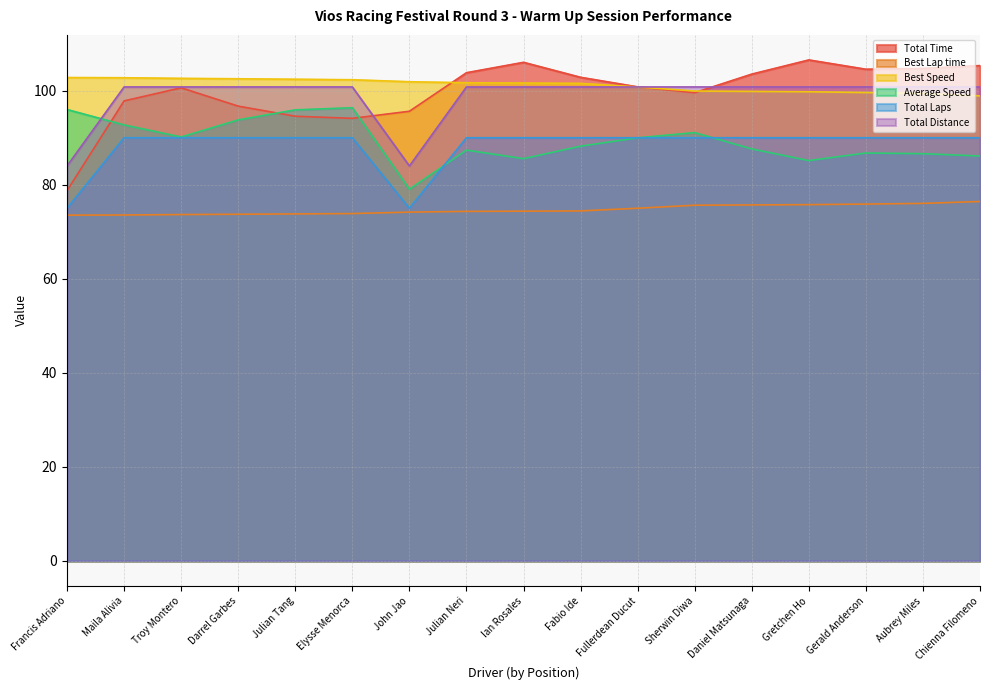

In Total Time, how many points are higher than both neighbors (excluding endpoints)?

3